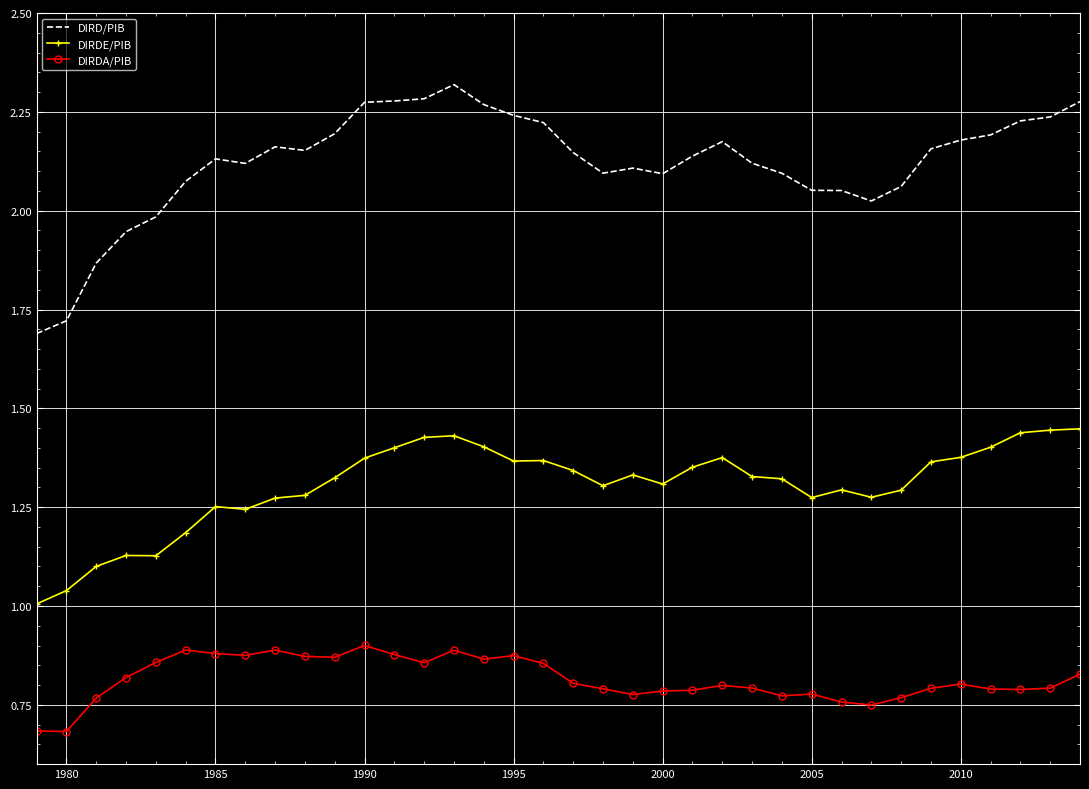

What is the difference between the maximum and minimum values in the DIRDA/PIB series?

0.2